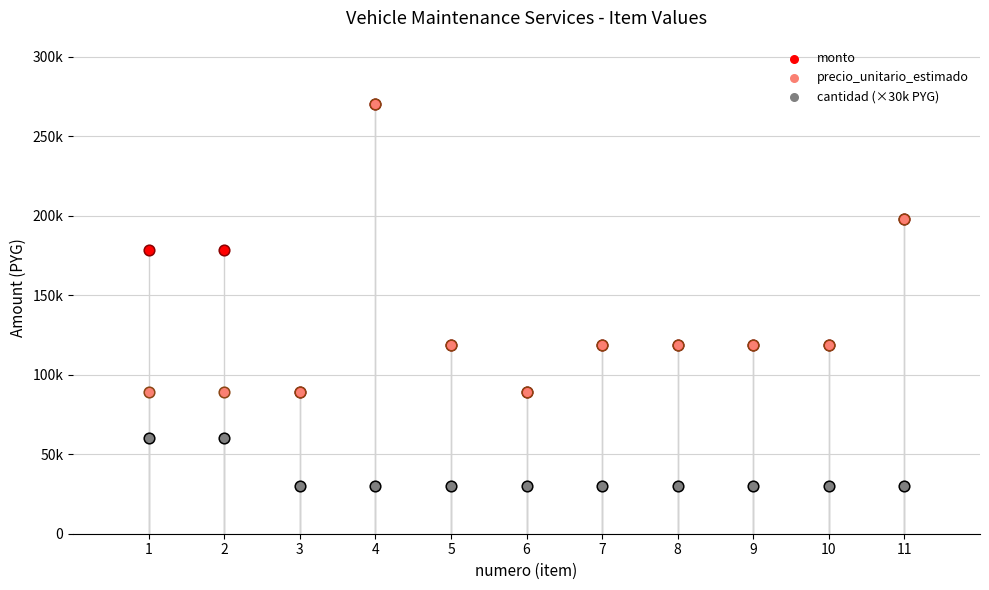

At how many categories does at least one series exceed 77526?

11